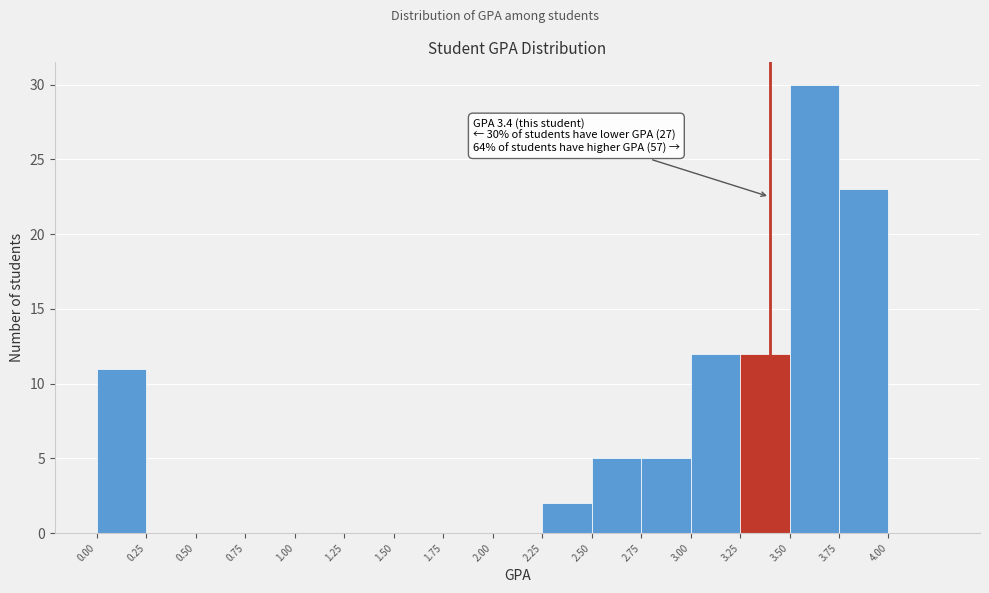

Which range on the x-axis has the tallest bar?

3.50 to 3.75